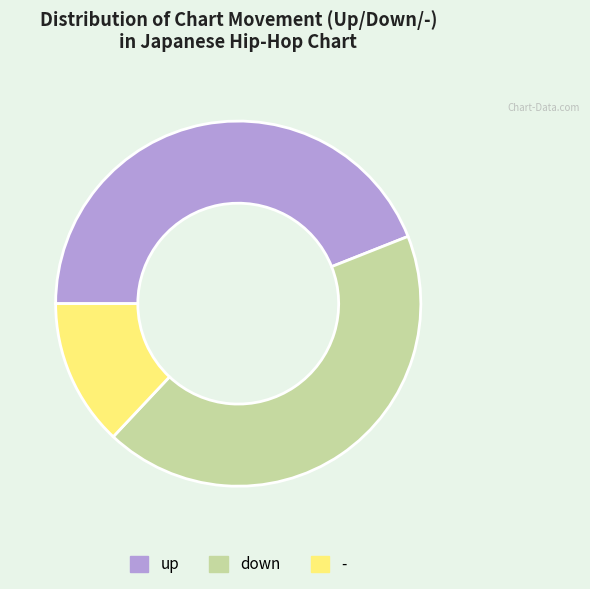

Rank the categories by value from highest to lowest.

up, down, -